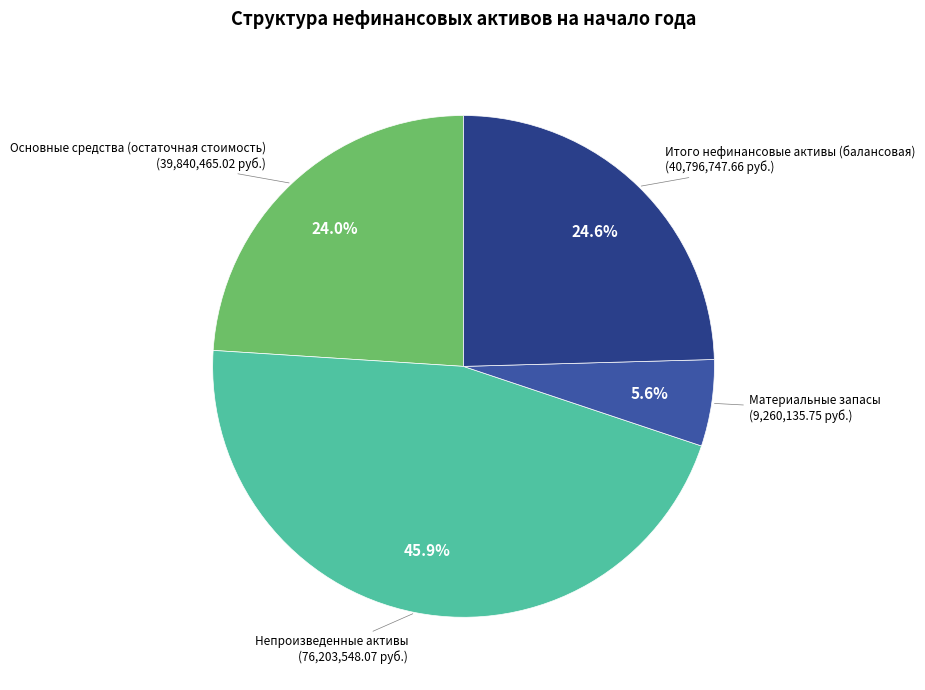

To the nearest percent, what percentage of the pie is Итого нефинансовые активы (балансовая)?

25%